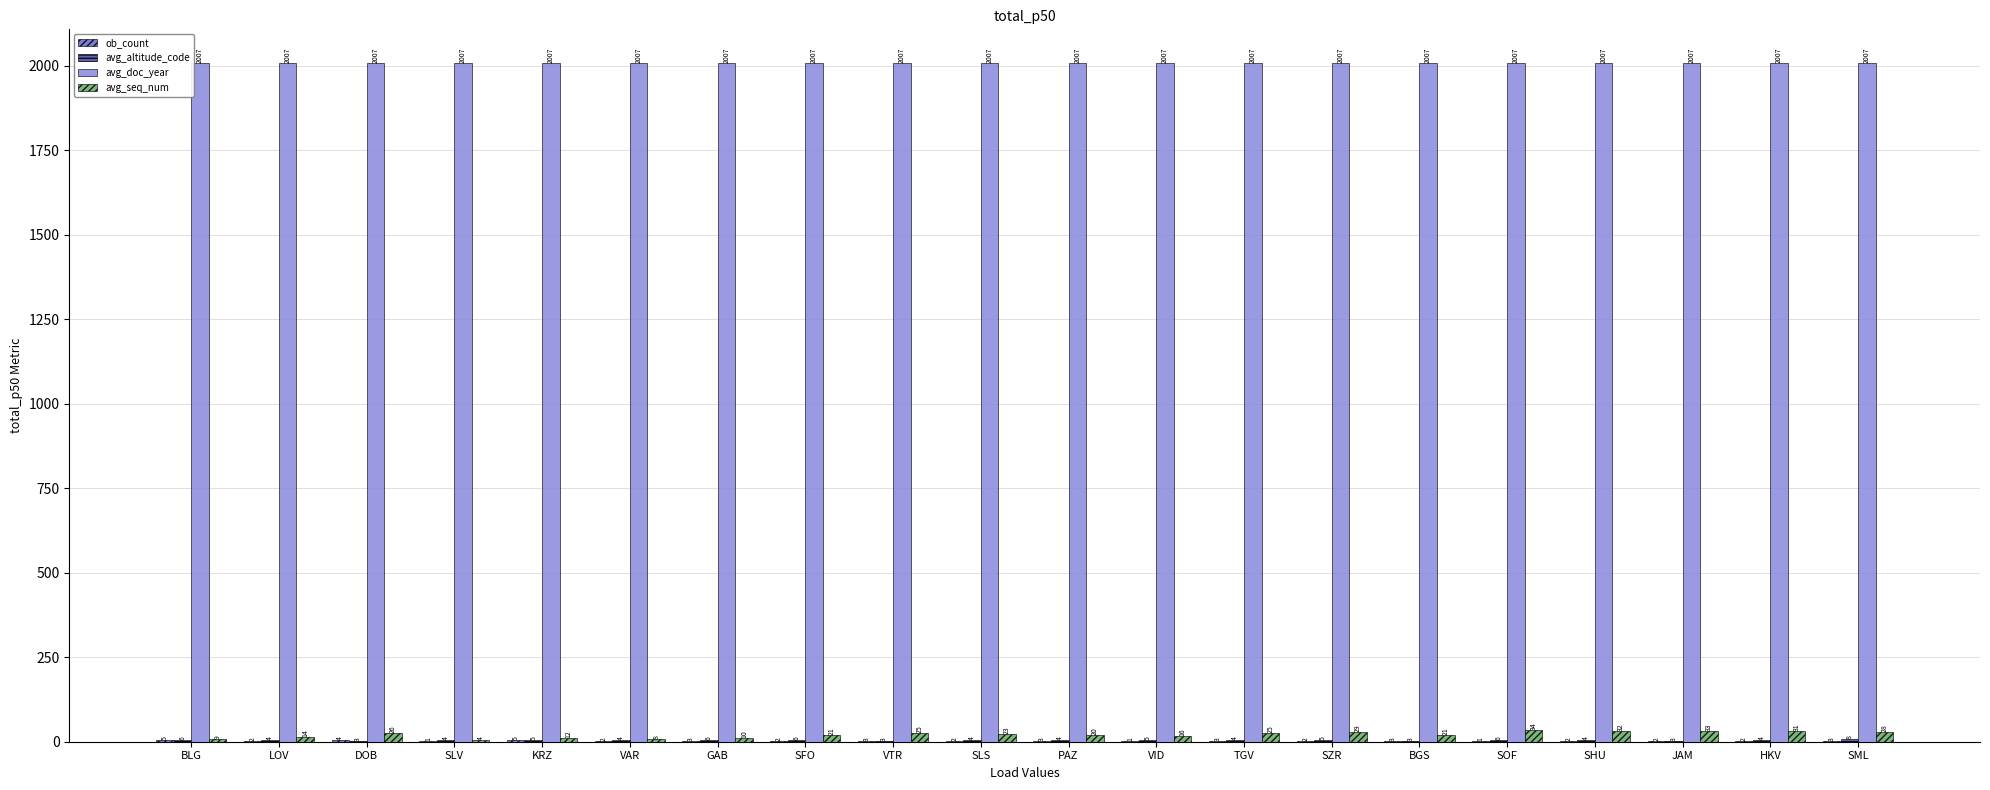

What is the maximum value shown in the chart?

2007